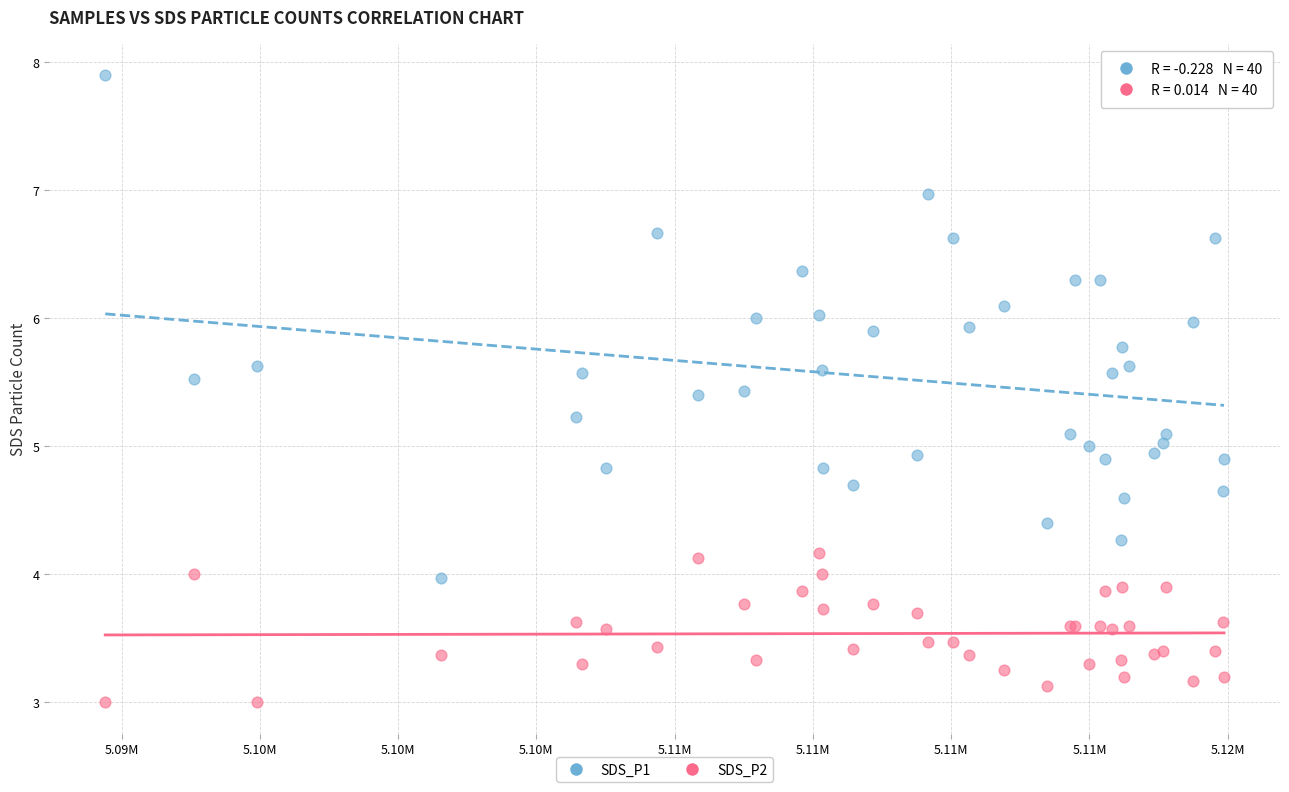

Which series has the widest spread of Y values?

SDS_P1